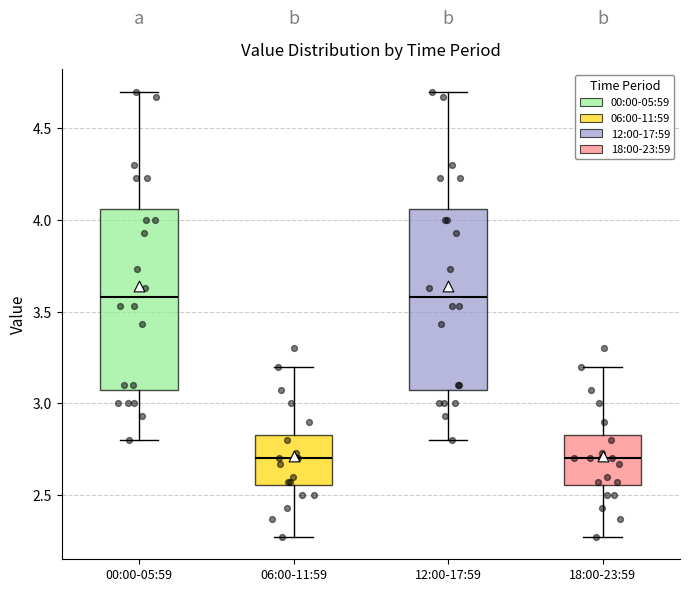

Where is the lower edge of the box for 06:00-11:59 on the y-axis? The values are not printed on the chart, so give them approximately, as read against the axis.

2.55